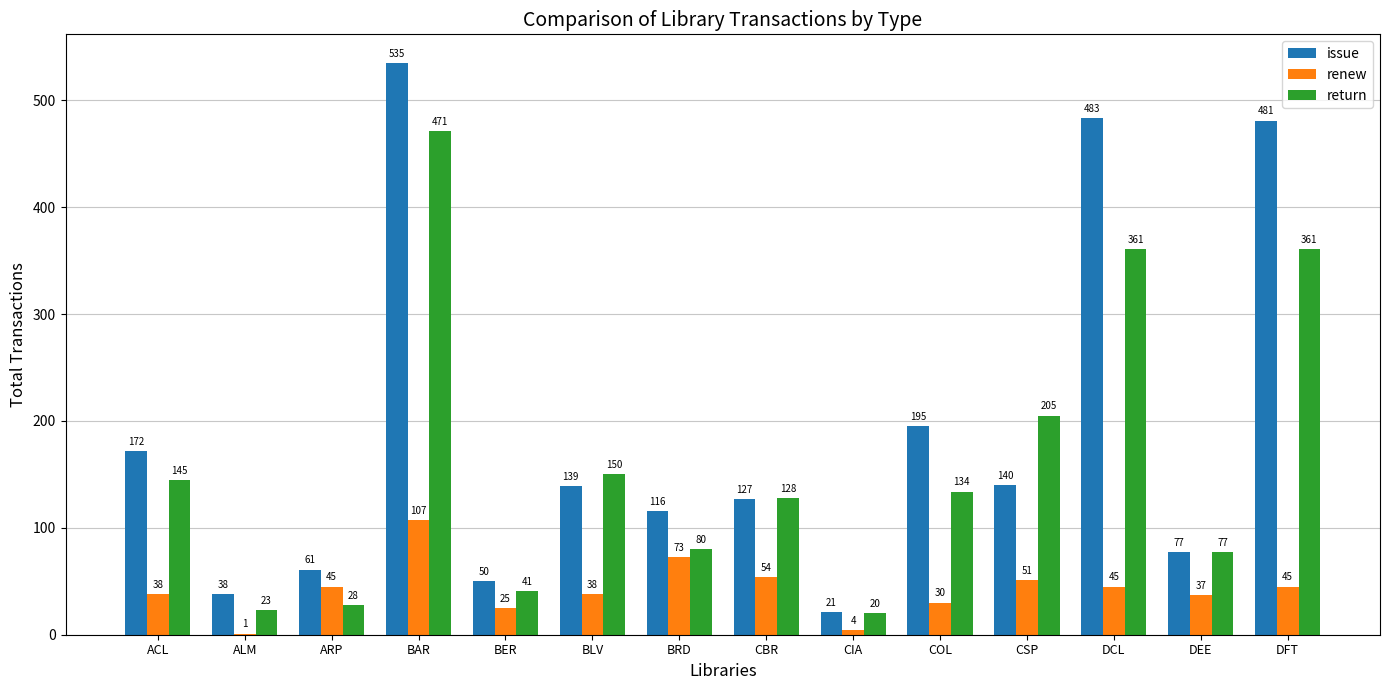

What is the sum of all issue values?

2635